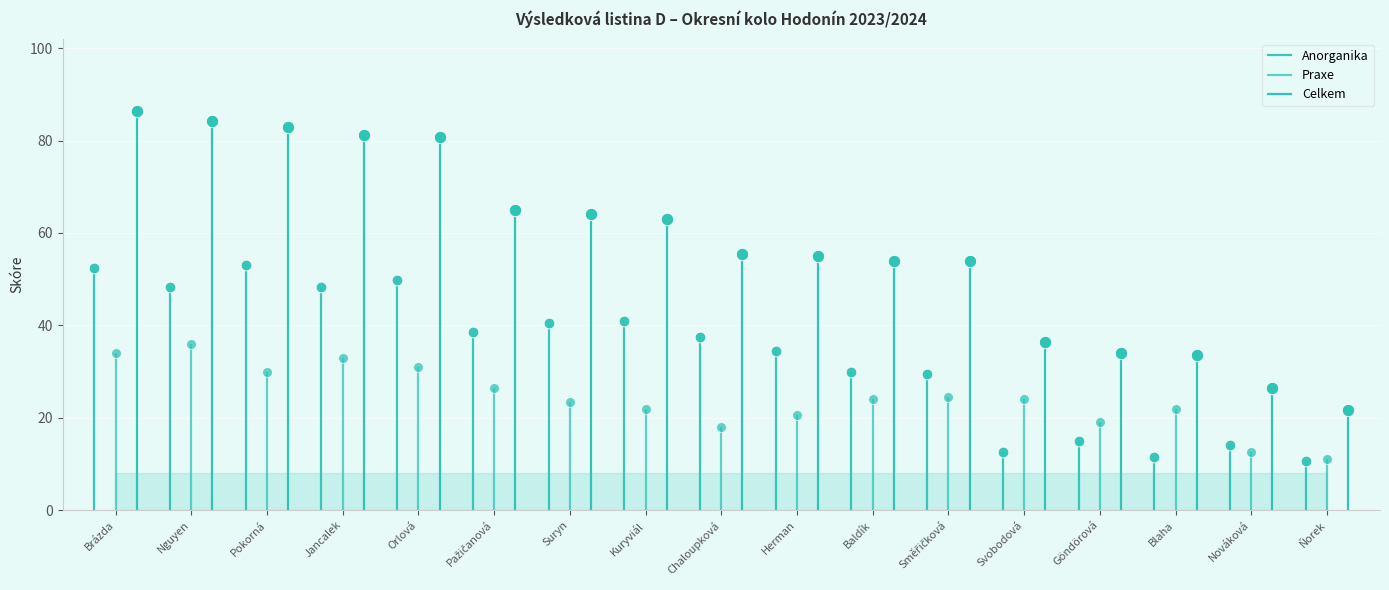

At which category is the sum across all series the highest?

Brázda